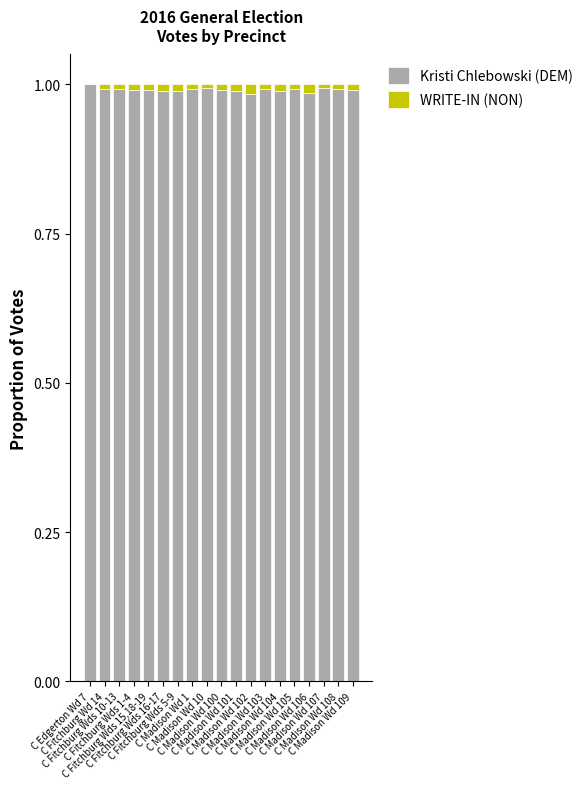

Which series changed the most between C Fitchburg Wd 14 and C Fitchburg Wds 10-13?

Kristi Chlebowski (DEM)